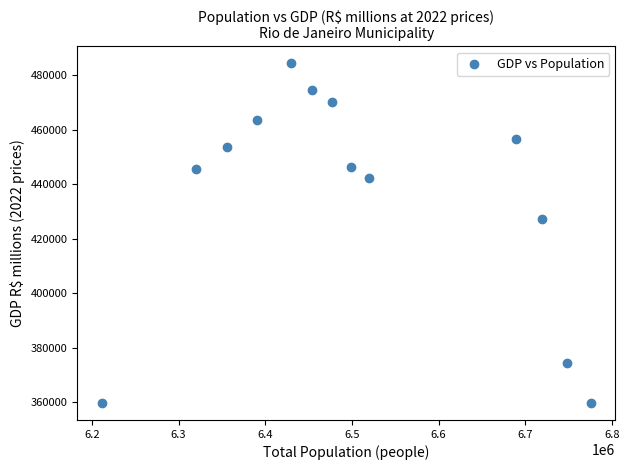

What Y value in the scatter plot is closest to 422028?

427202.5